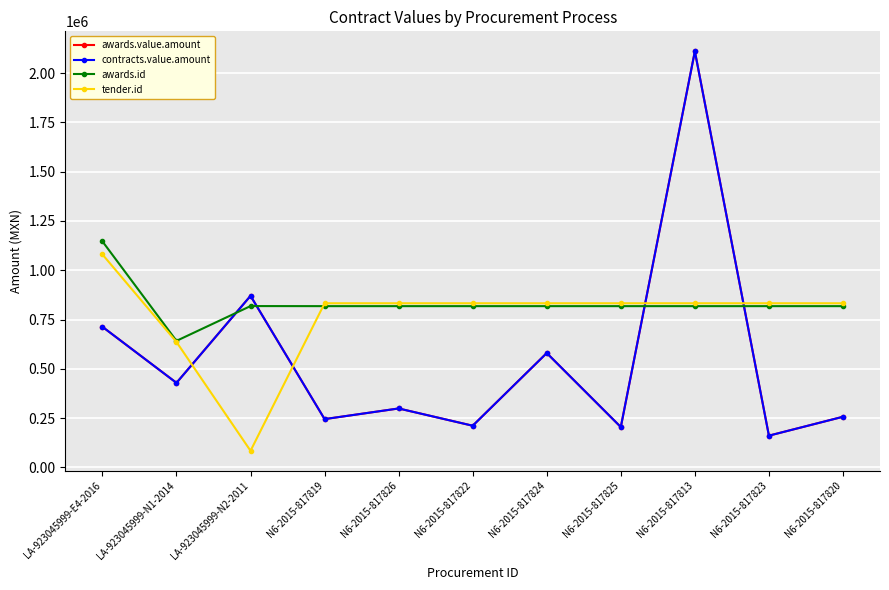

What is the value of the awards.value.amount point at the 3rd from the left?

870000.0